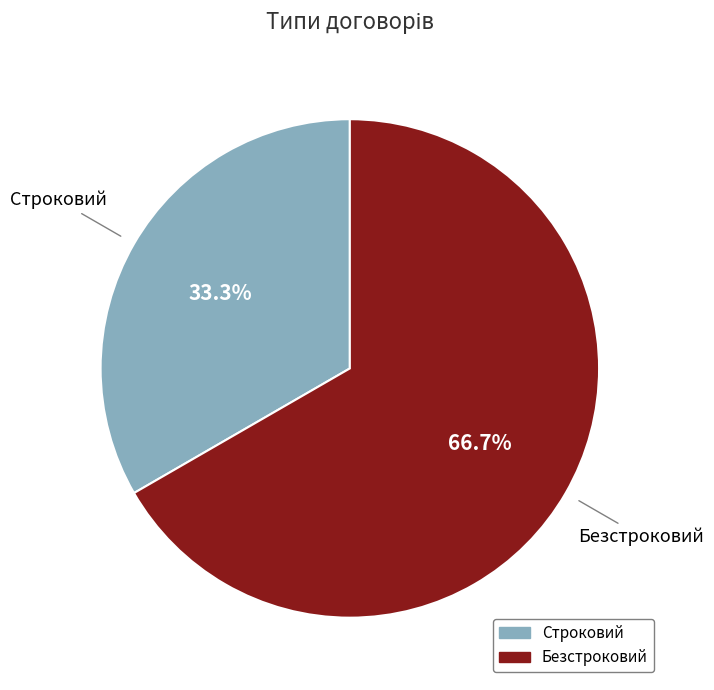

Do Безстроковий and Строковий together represent more than half of the pie?

Yes